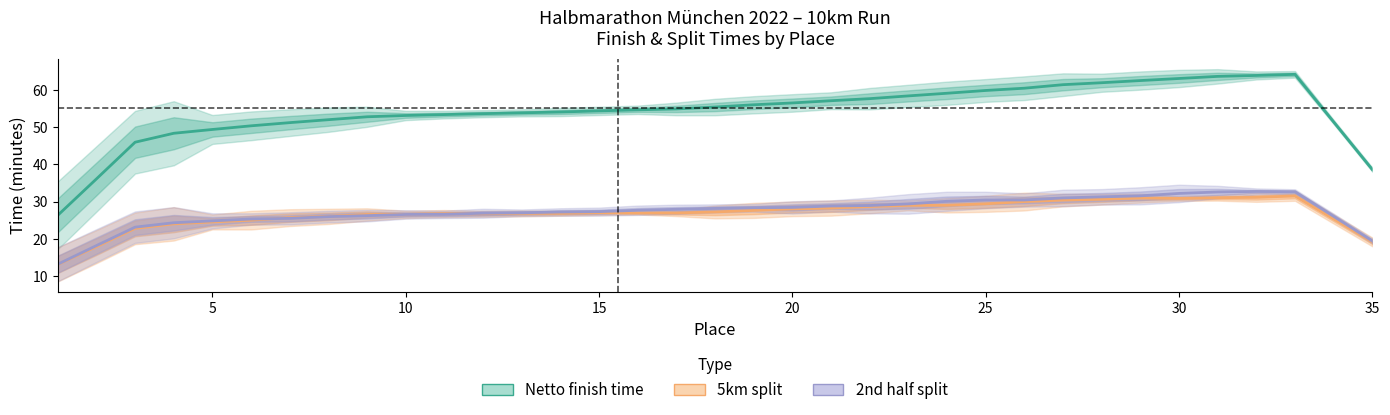

Does the chart display data point markers on the line(s)?

No